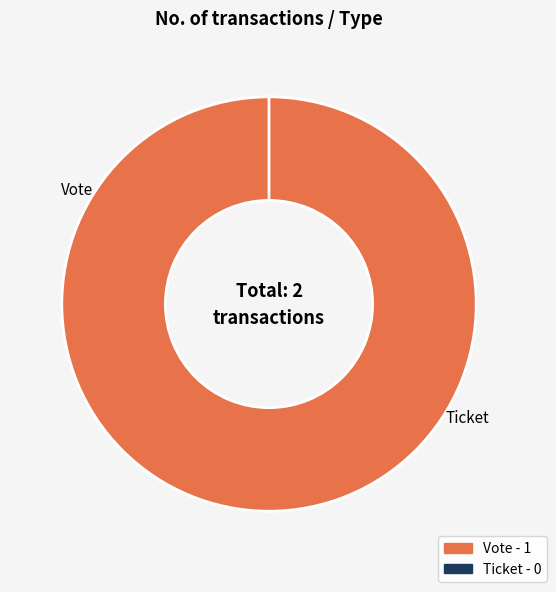

Rank the categories by value from highest to lowest.

Vote, Ticket